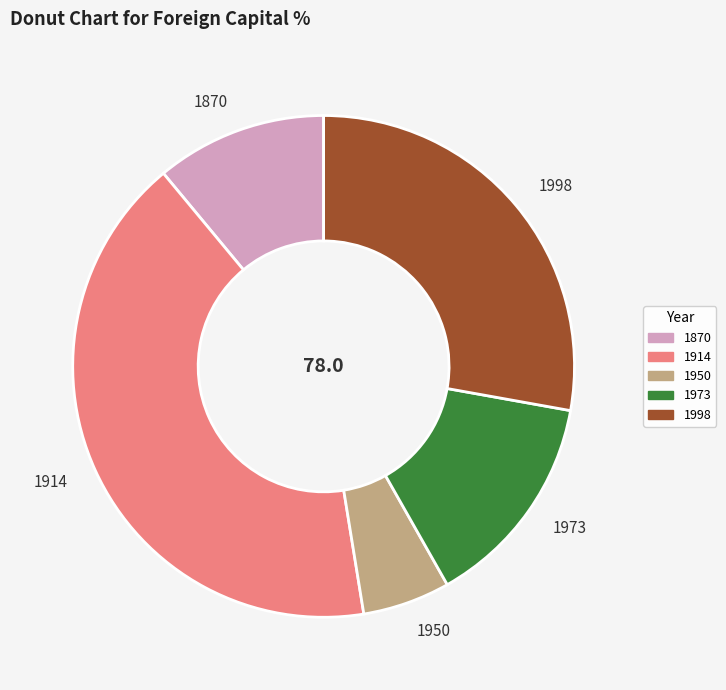

Count the number of slices in the pie.

5